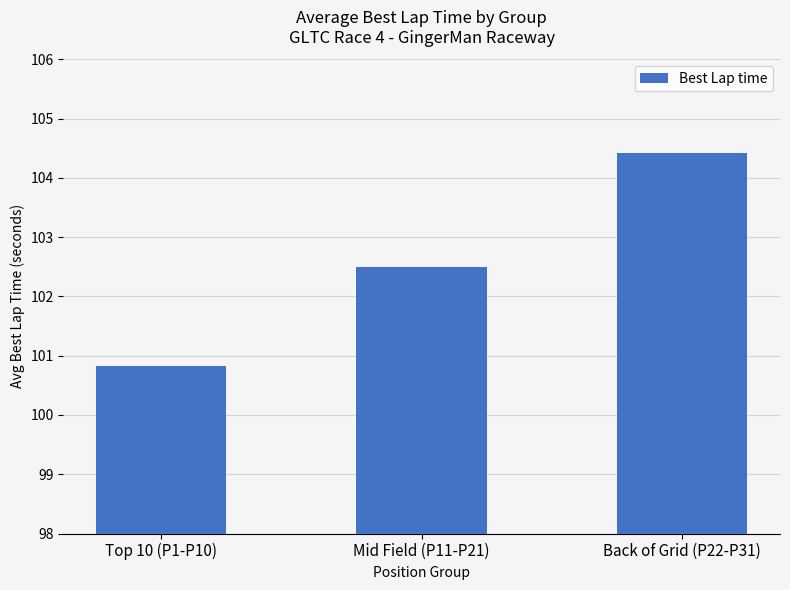

What is the change in value from Top 10 (P1-P10) to Back of Grid (P22-P31)?

+3.6